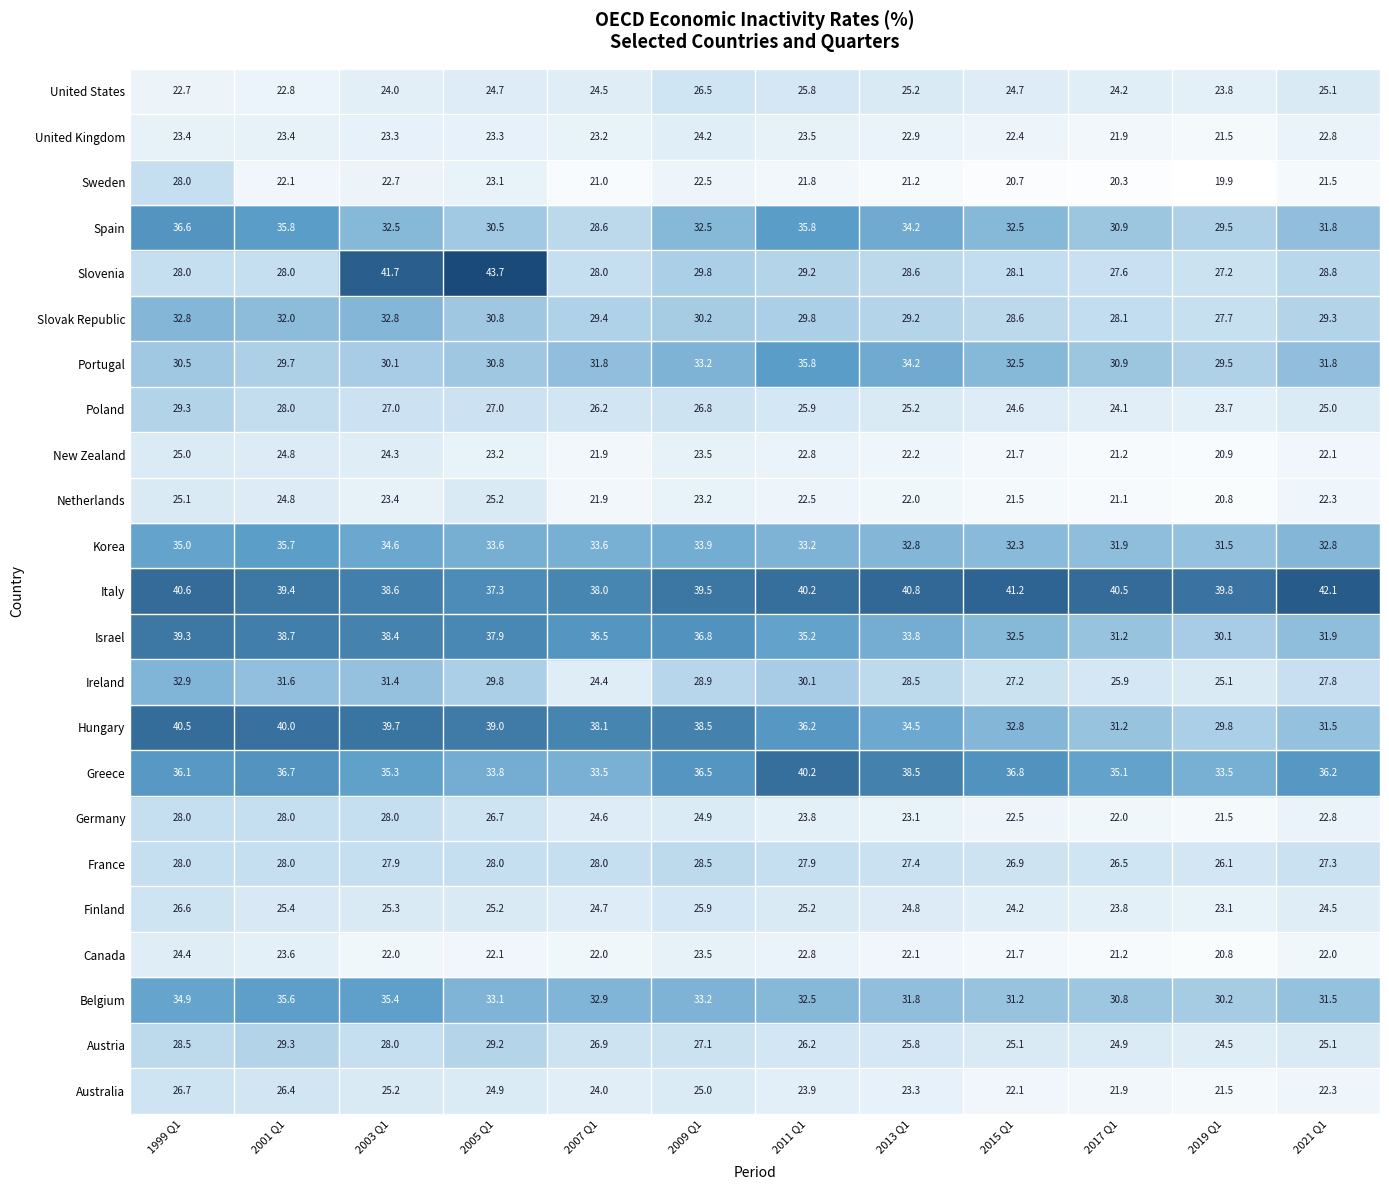

Reading right to left, what are all the values shown in this chart?

Australia: 11=22.3	10=21.5	9=21.9	8=22.1	7=23.3	6=23.9	5=25.0	4=24.0	3=24.9	2=25.2	1=26.4	0=26.7
Austria: 11=25.1	10=24.5	9=24.9	8=25.1	7=25.8	6=26.2	5=27.1	4=26.9	3=29.2	2=28.0	1=29.3	0=28.5
Belgium: 11=31.5	10=30.2	9=30.8	8=31.2	7=31.8	6=32.5	5=33.2	4=32.9	3=33.1	2=35.4	1=35.6	0=34.9
Canada: 11=22.0	10=20.8	9=21.2	8=21.7	7=22.1	6=22.8	5=23.5	4=22.0	3=22.1	2=22.0	1=23.6	0=24.4
Finland: 11=24.5	10=23.1	9=23.8	8=24.2	7=24.8	6=25.2	5=25.9	4=24.7	3=25.2	2=25.3	1=25.4	0=26.6
France: 11=27.3	10=26.1	9=26.5	8=26.9	7=27.4	6=27.9	5=28.5	4=28.0	3=28.0	2=27.9	1=28.0	0=28.0
Germany: 11=22.8	10=21.5	9=22.0	8=22.5	7=23.1	6=23.8	5=24.9	4=24.6	3=26.7	2=28.0	1=28.0	0=28.0
Greece: 11=36.2	10=33.5	9=35.1	8=36.8	7=38.5	6=40.2	5=36.5	4=33.5	3=33.8	2=35.3	1=36.7	0=36.1
Hungary: 11=31.5	10=29.8	9=31.2	8=32.8	7=34.5	6=36.2	5=38.5	4=38.1	3=39.0	2=39.7	1=40.0	0=40.5
Ireland: 11=27.8	10=25.1	9=25.9	8=27.2	7=28.5	6=30.1	5=28.9	4=24.4	3=29.8	2=31.4	1=31.6	0=32.9
Israel: 11=31.9	10=30.1	9=31.2	8=32.5	7=33.8	6=35.2	5=36.8	4=36.5	3=37.9	2=38.4	1=38.7	0=39.3
Italy: 11=42.1	10=39.8	9=40.5	8=41.2	7=40.8	6=40.2	5=39.5	4=38.0	3=37.3	2=38.6	1=39.4	0=40.6
Korea: 11=32.8	10=31.5	9=31.9	8=32.3	7=32.8	6=33.2	5=33.9	4=33.6	3=33.6	2=34.6	1=35.7	0=35.0
Netherlands: 11=22.3	10=20.8	9=21.1	8=21.5	7=22.0	6=22.5	5=23.2	4=21.9	3=25.2	2=23.4	1=24.8	0=25.1
New Zealand: 11=22.1	10=20.9	9=21.2	8=21.7	7=22.2	6=22.8	5=23.5	4=21.9	3=23.2	2=24.3	1=24.8	0=25.0
Poland: 11=25.0	10=23.7	9=24.1	8=24.6	7=25.2	6=25.9	5=26.8	4=26.2	3=27.0	2=27.0	1=28.0	0=29.3
Portugal: 11=31.8	10=29.5	9=30.9	8=32.5	7=34.2	6=35.8	5=33.2	4=31.8	3=30.8	2=30.1	1=29.7	0=30.5
Slovak Republic: 11=29.3	10=27.7	9=28.1	8=28.6	7=29.2	6=29.8	5=30.2	4=29.4	3=30.8	2=32.8	1=32.0	0=32.8
Slovenia: 11=28.8	10=27.2	9=27.6	8=28.1	7=28.6	6=29.2	5=29.8	4=28.0	3=43.7	2=41.7	1=28.0	0=28.0
Spain: 11=31.8	10=29.5	9=30.9	8=32.5	7=34.2	6=35.8	5=32.5	4=28.6	3=30.5	2=32.5	1=35.8	0=36.6
Sweden: 11=21.5	10=19.9	9=20.3	8=20.7	7=21.2	6=21.8	5=22.5	4=21.0	3=23.1	2=22.7	1=22.1	0=28.0
United Kingdom: 11=22.8	10=21.5	9=21.9	8=22.4	7=22.9	6=23.5	5=24.2	4=23.2	3=23.3	2=23.3	1=23.4	0=23.4
United States: 11=25.1	10=23.8	9=24.2	8=24.7	7=25.2	6=25.8	5=26.5	4=24.5	3=24.7	2=24.0	1=22.8	0=22.7